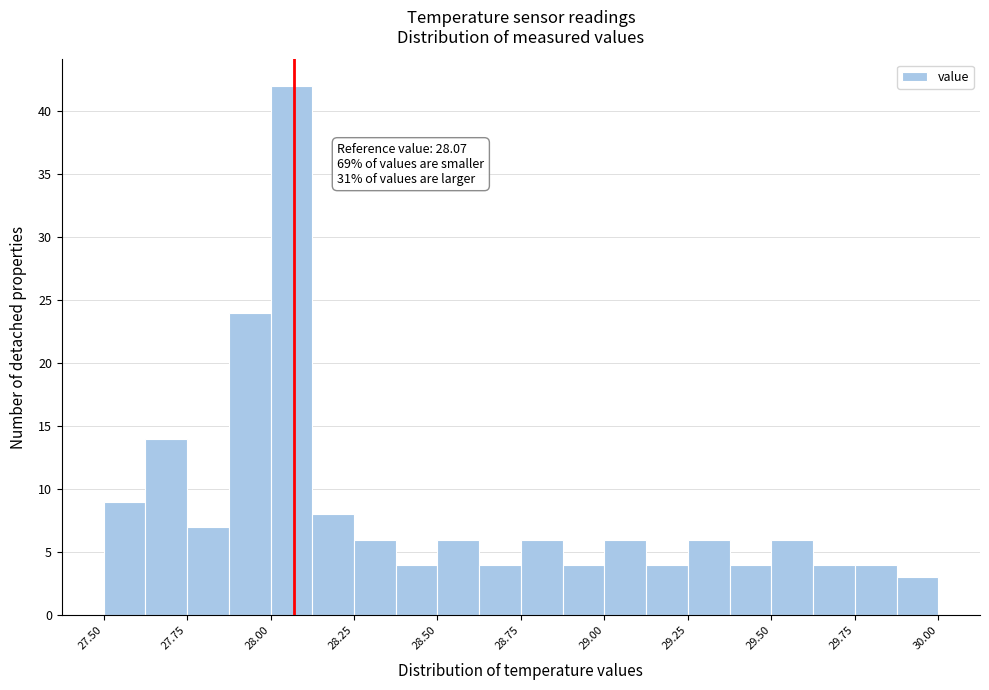

Around what value on the x-axis is the tallest bar? Give the approximate position of its centre, as read against the axis.

28.05